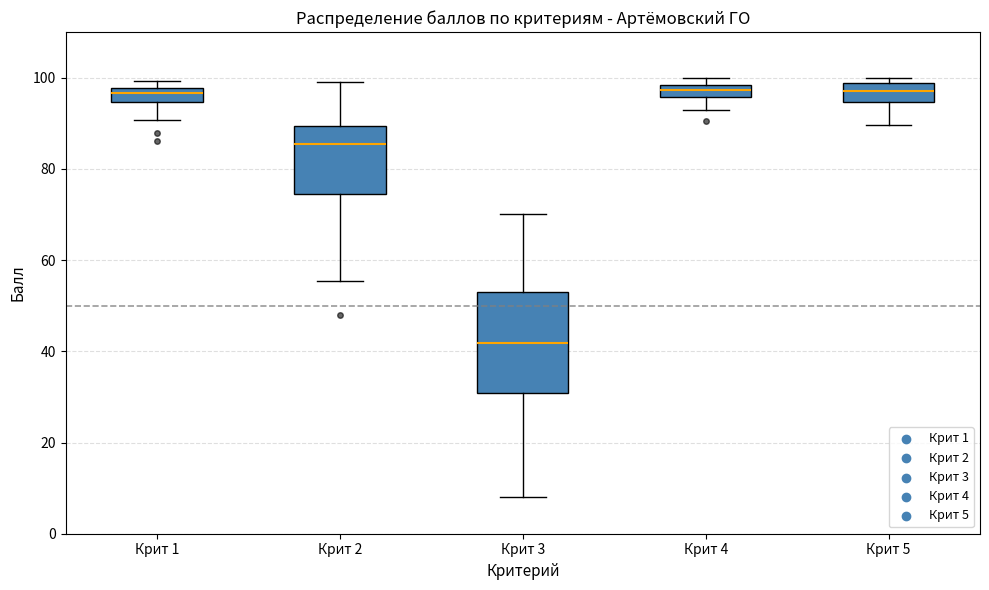

Which box is the tallest, from its lower edge to its upper edge?

Крит 3